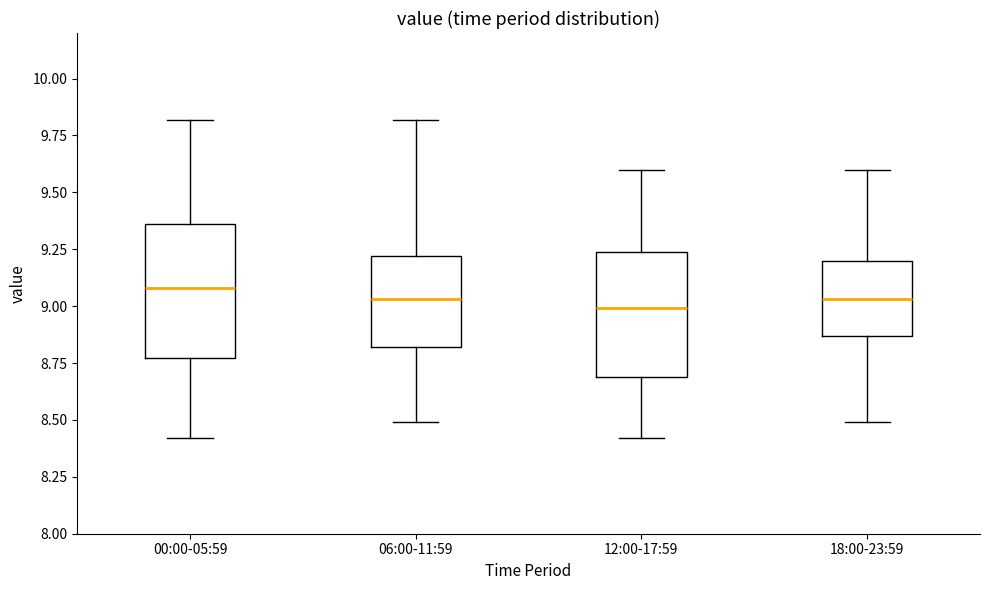

Reading left to right, transcribe this box plot: for each box, give where its median line is, the range the box spans, and where its two whiskers end, as read against the y-axis. The values are not printed on the chart, so give them approximately, as read against the axis.

00:00-05:59: median 9.10, box 8.75 to 9.35, whiskers 8.40 to 9.80
06:00-11:59: median 9.05, box 8.80 to 9.20, whiskers 8.50 to 9.80
12:00-17:59: median 9.00, box 8.70 to 9.25, whiskers 8.40 to 9.60
18:00-23:59: median 9.05, box 8.85 to 9.20, whiskers 8.50 to 9.60